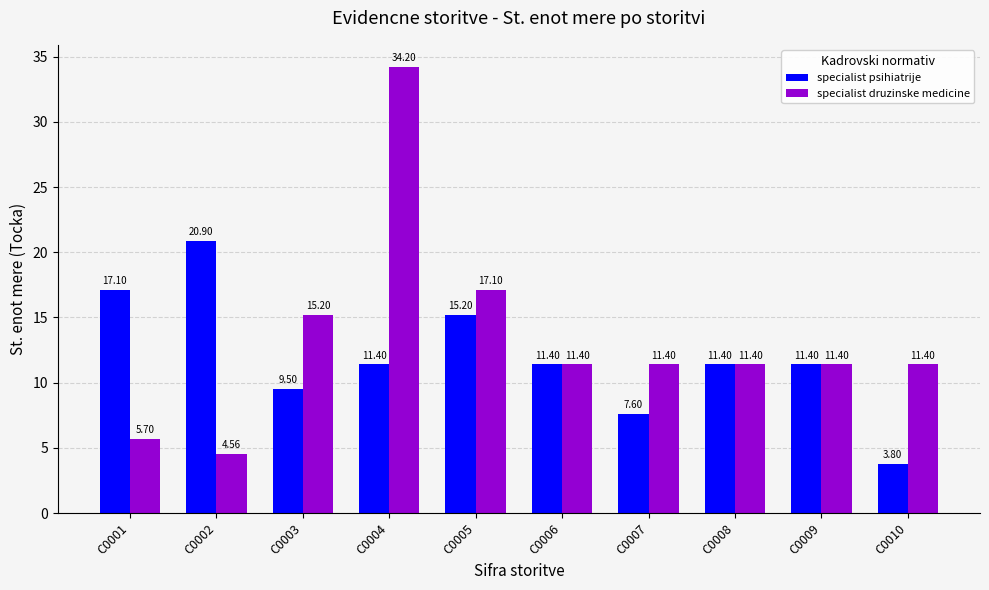

List the series in order of their overall mean, lowest first.

specialist psihiatrije, specialist druzinske medicine